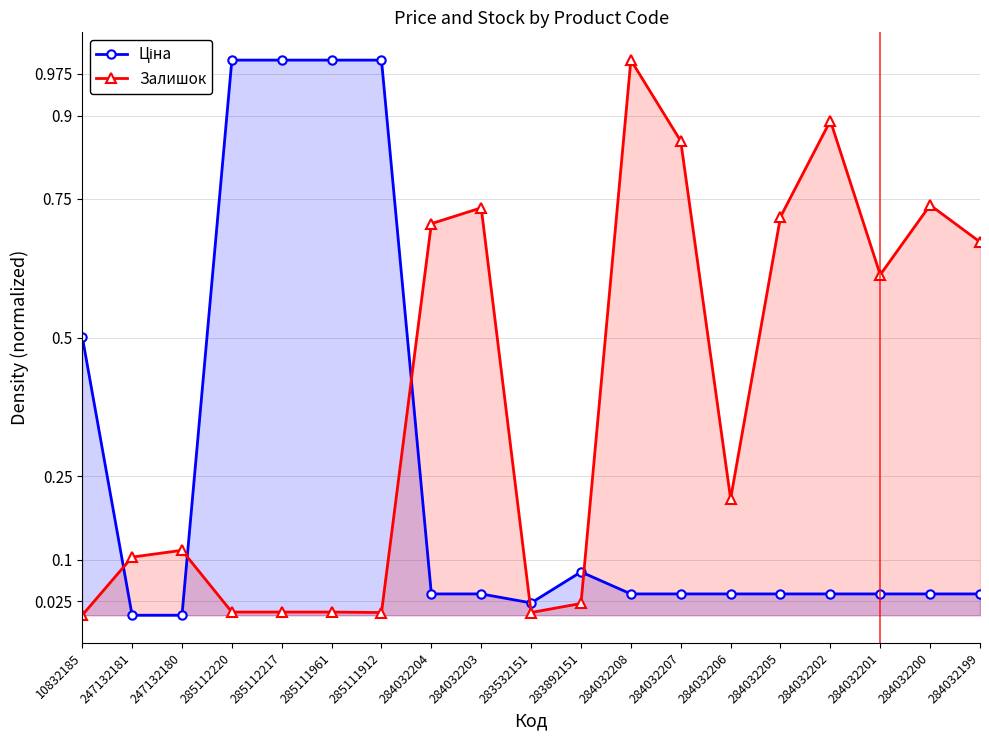

What is the sum of all Залишок values?

7.4